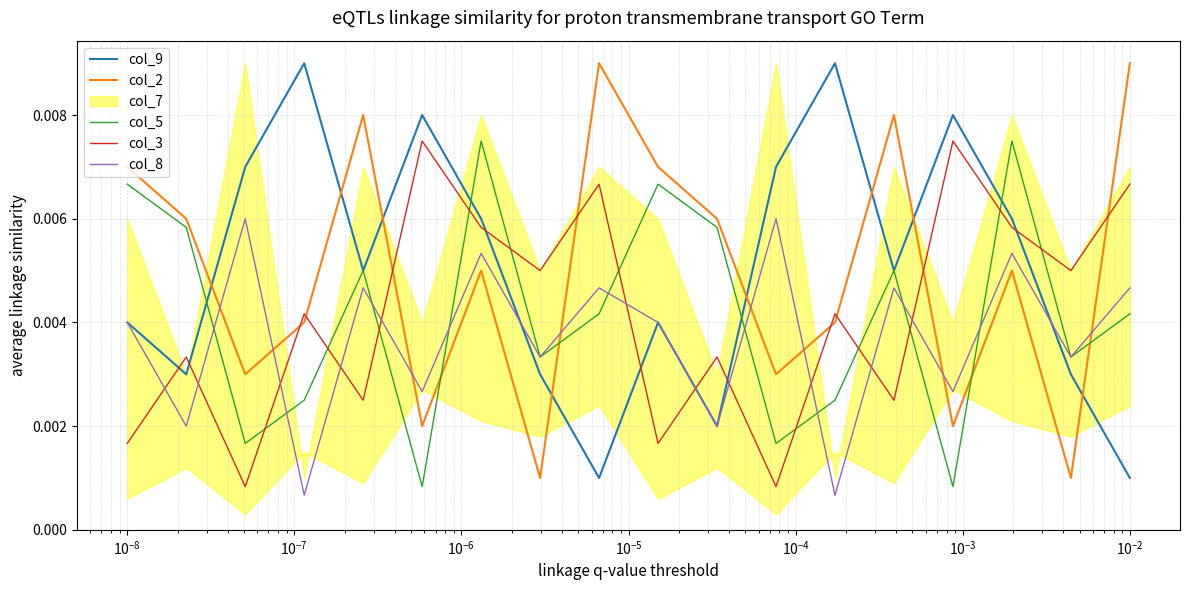

How many intersections are there between col_2 and col_8?

8